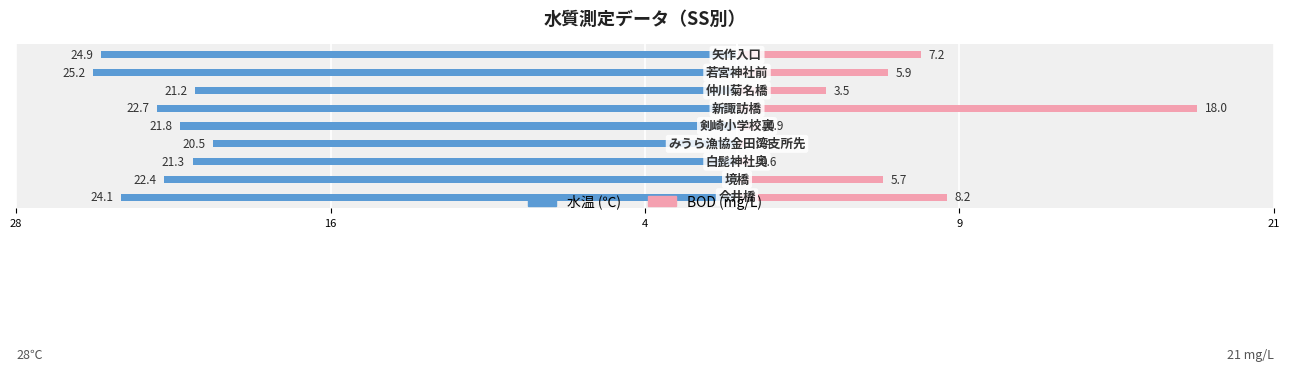

What is the difference between the BOD values at 4 and 9?

0.2